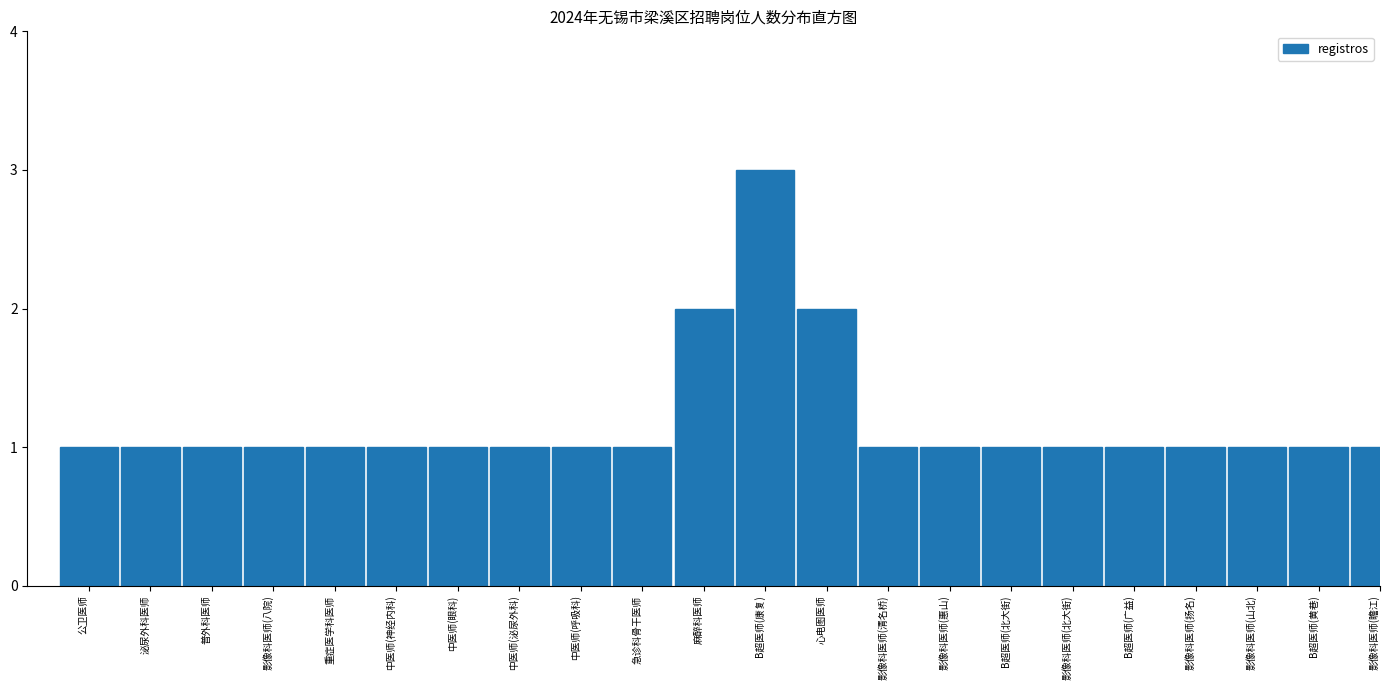

Reading left to right, what are all the values shown in this chart?

1	1	1	1	1	1	1	1	1	1	2	3	2	1	1	1	1	1	1	1	1	1